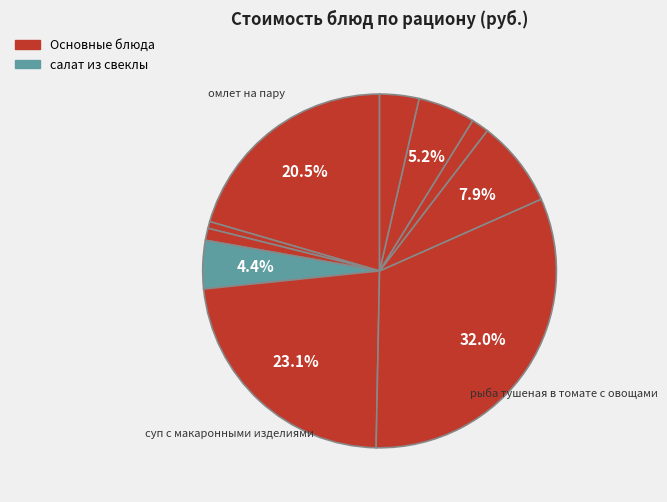

Count the number of slices in the pie.

10